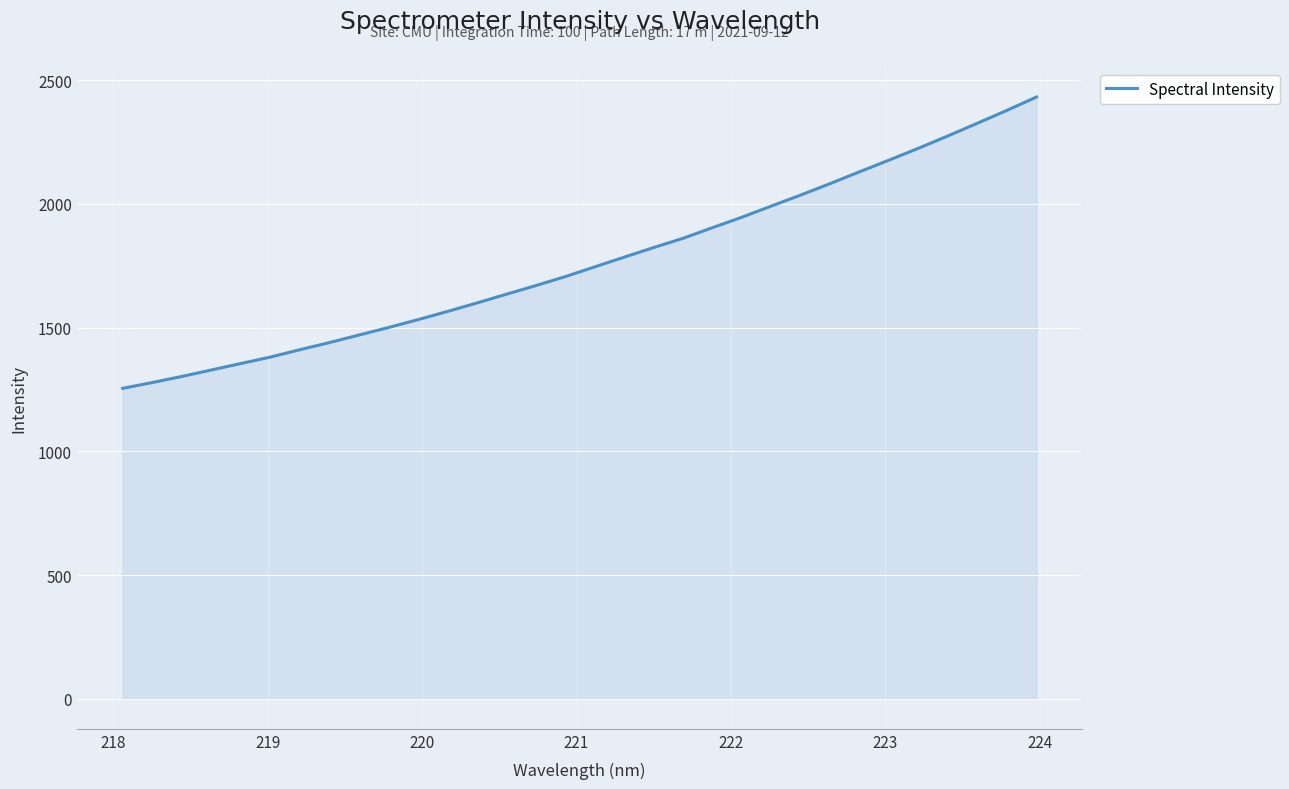

True or false: there are more than 2 points higher than both neighbors.

False